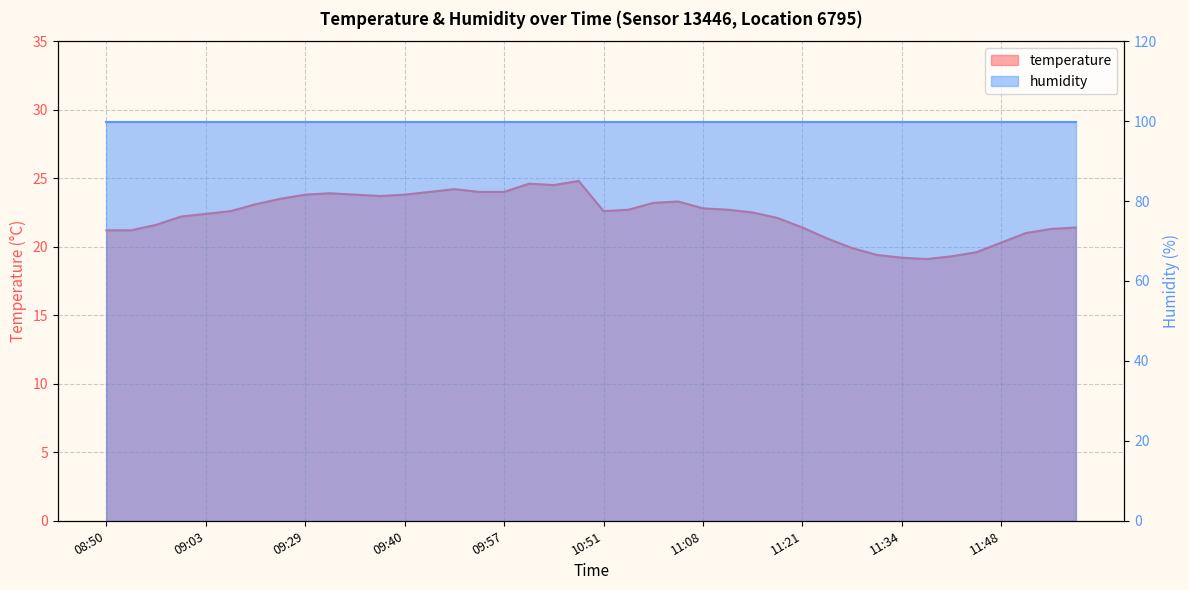

Approximately how many times larger is the value at 11:11 compared to 09:40?

1.0